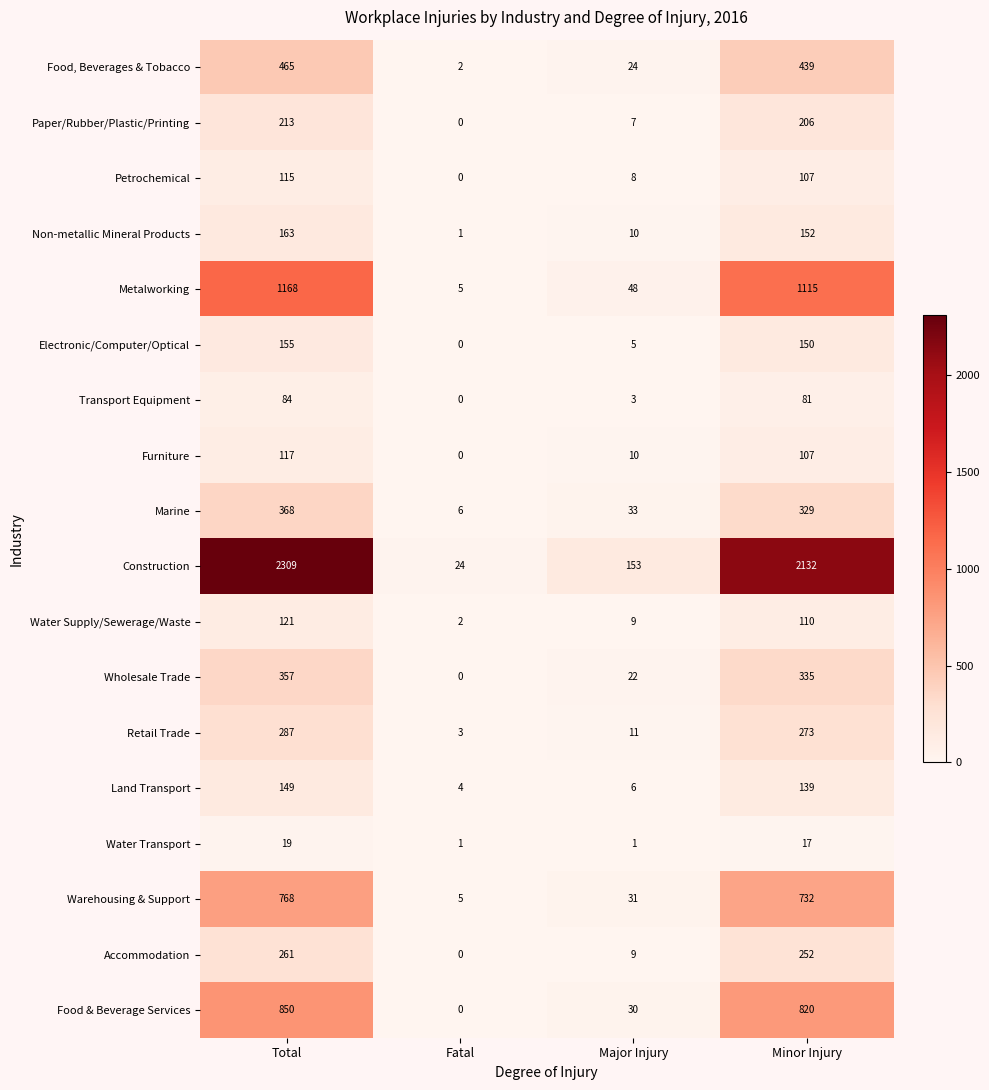

List the series in order of their peak value, highest first.

Construction, Metalworking, Food & Beverage Services, Warehousing & Support, Food, Beverages & Tobacco, Marine, Wholesale Trade, Retail Trade, Accommodation, Paper/Rubber/Plastic/Printing, Non-metallic Mineral Products, Electronic/Computer/Optical, Land Transport, Water Supply/Sewerage/Waste, Furniture, Petrochemical, Transport Equipment, Water Transport